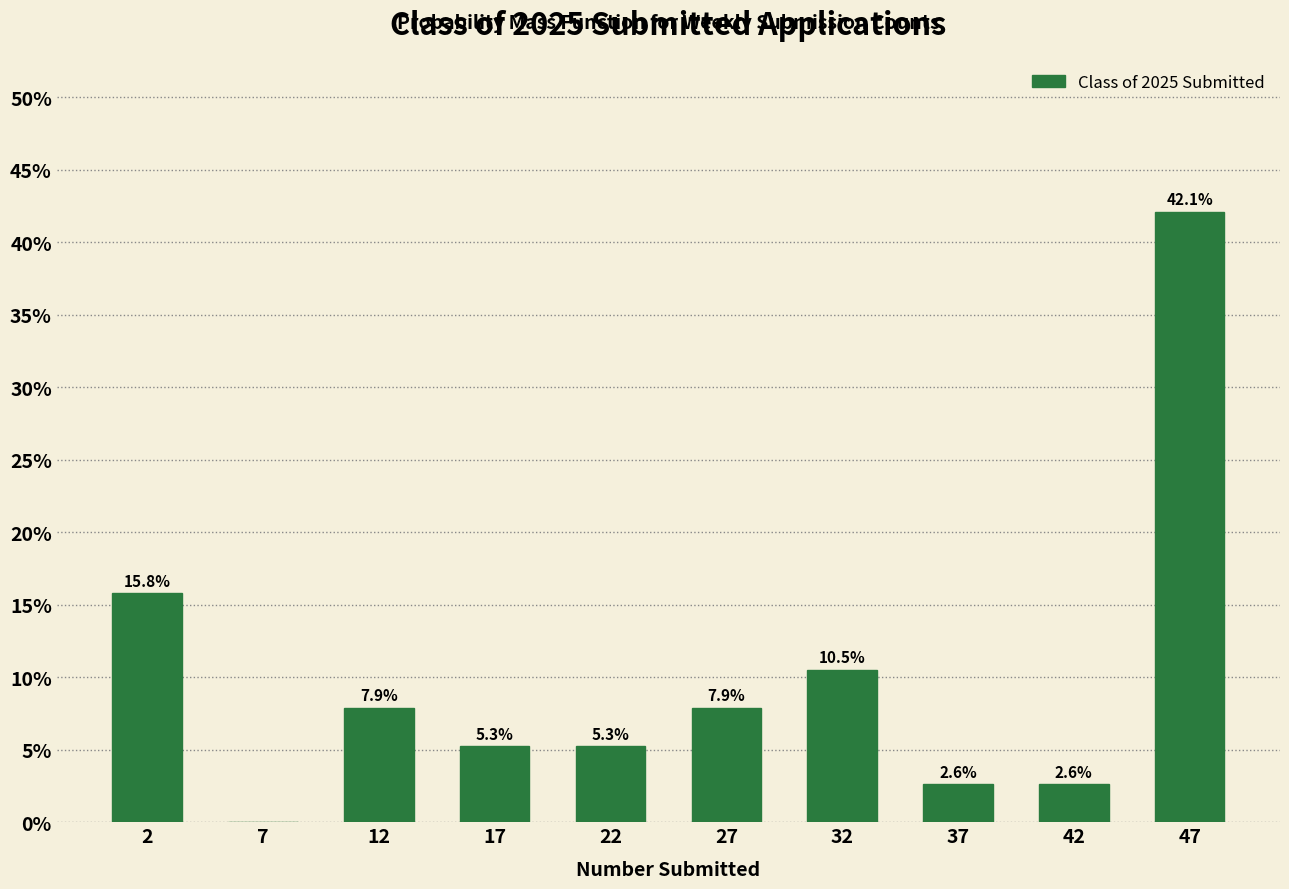

Which range on the x-axis has the tallest bar?

45 to 50